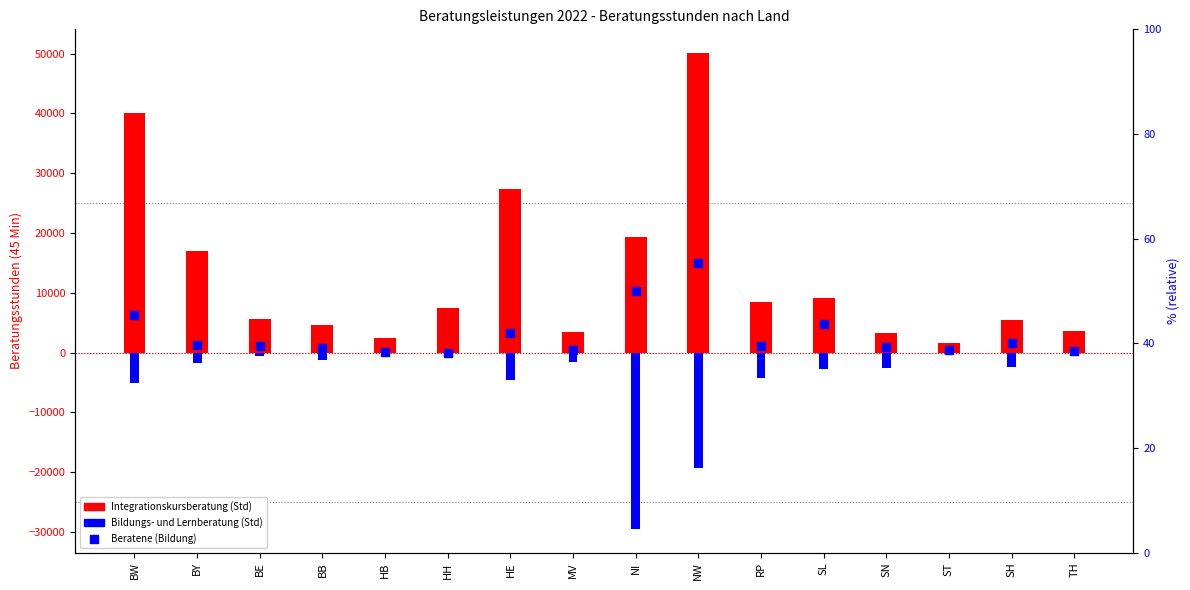

Which series contains the lowest Y value?

Bildungs- und Lernberatung (Std)